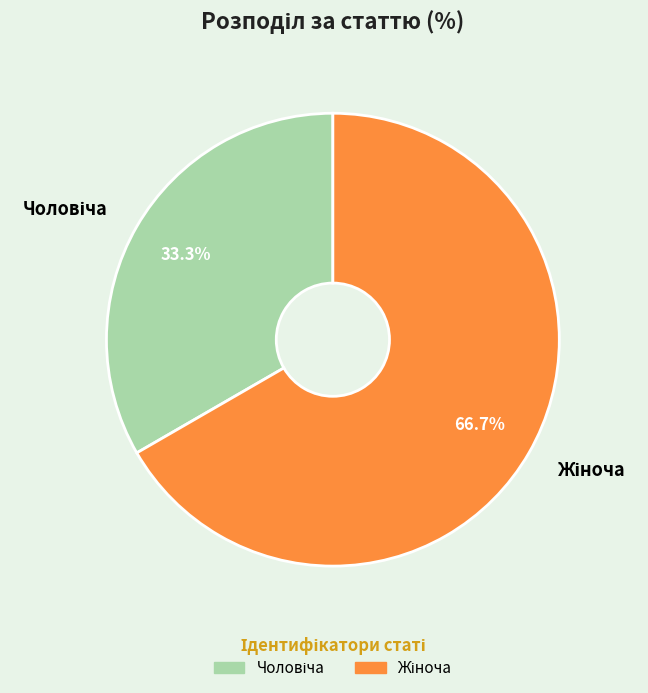

Which category has the smallest portion of the pie?

Чоловіча